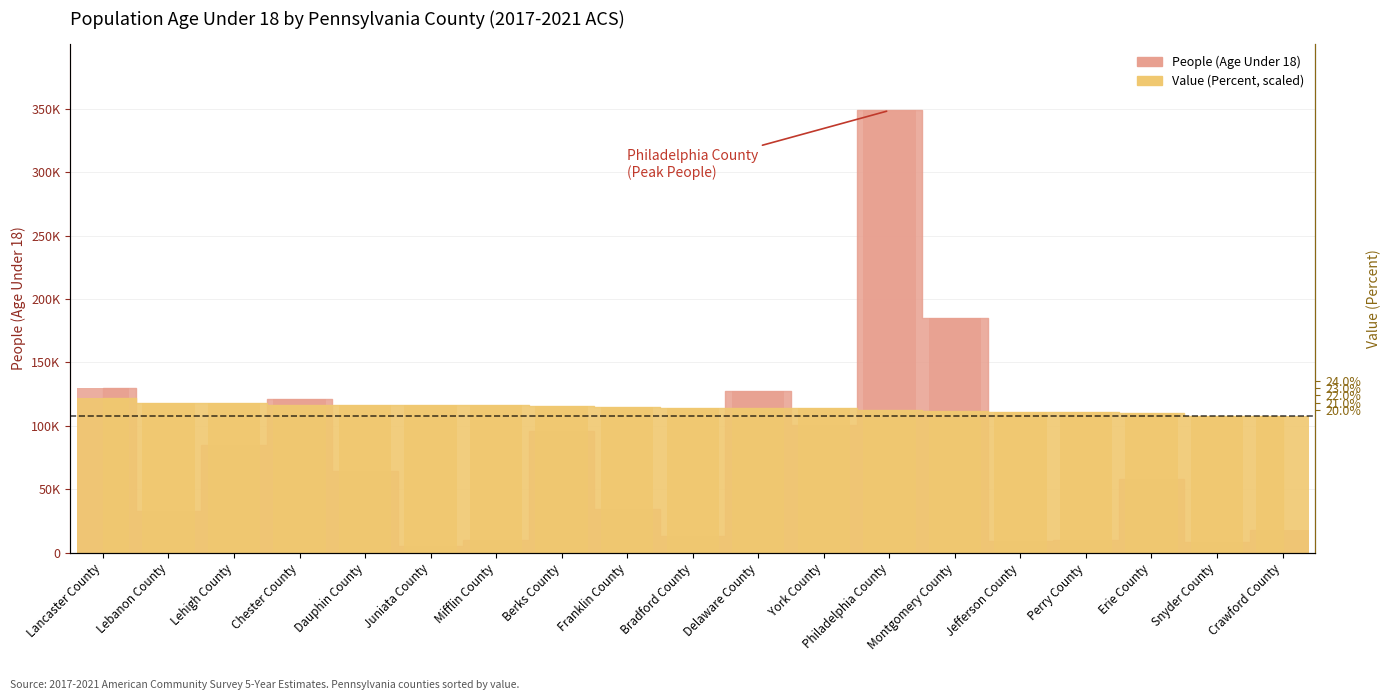

Reading left to right, what are all the values shown in this chart?

People (Age Under 18): 130241.0	32678.0	85315.0	120940.0	64569.0	5349.0	10427.0	96040.0	34857.0	13391.0	127405.0	100869.0	348548.0	184720.0	9587.0	9871.0	58170.0	8361.0	17618.0
Value (Percent): 121991.8	117873.9	117873.9	116844.5	116844.5	116844.5	116329.7	115815.0	115300.3	114270.8	114270.8	114270.8	112211.9	111697.1	110667.7	110667.7	110152.9	108094.0	107579.3